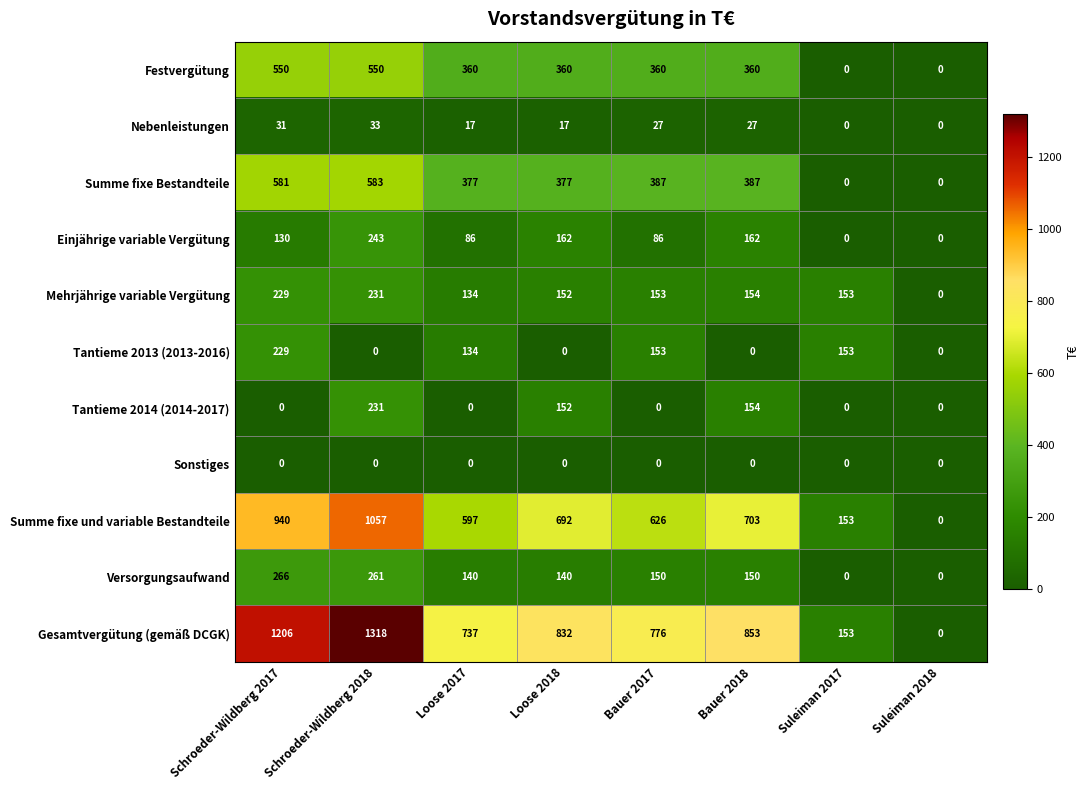

Where is Mehrjährige variable Vergütung nearest to the value 115?

Loose 2017